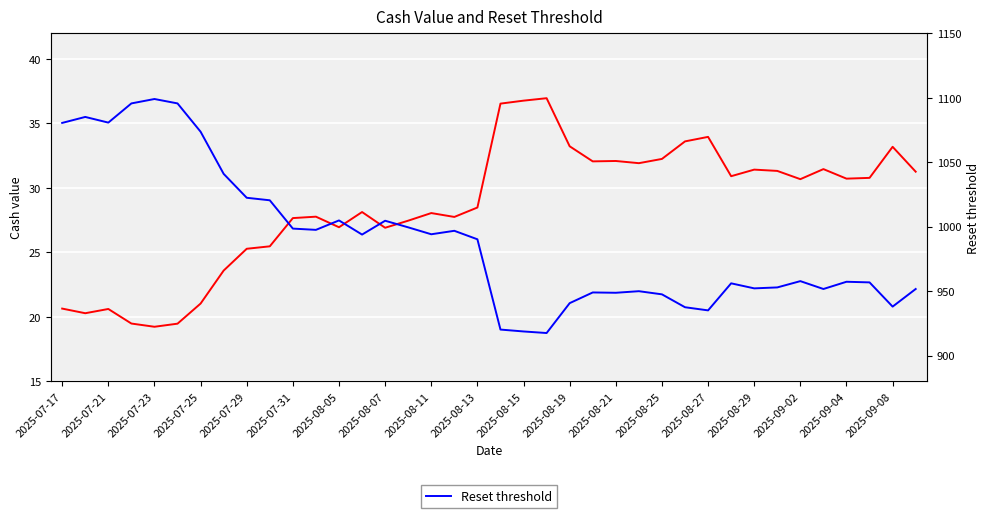

At 2025-08-11, list the series in order from smallest to largest.

Cash value, Reset threshold